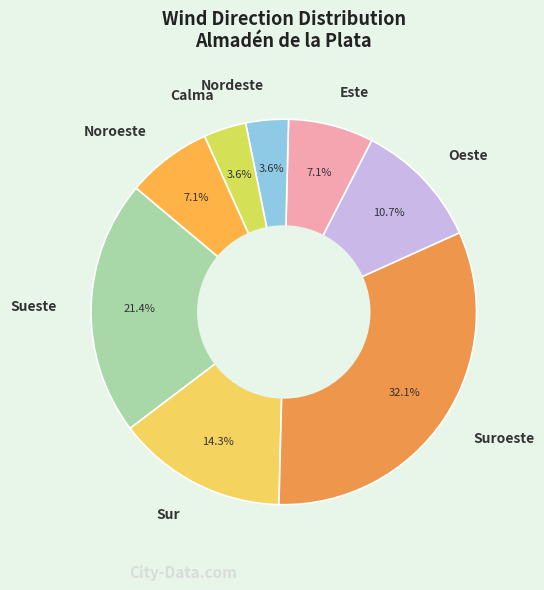

The Noroeste slice represents 21% of the pie. True or false?

False